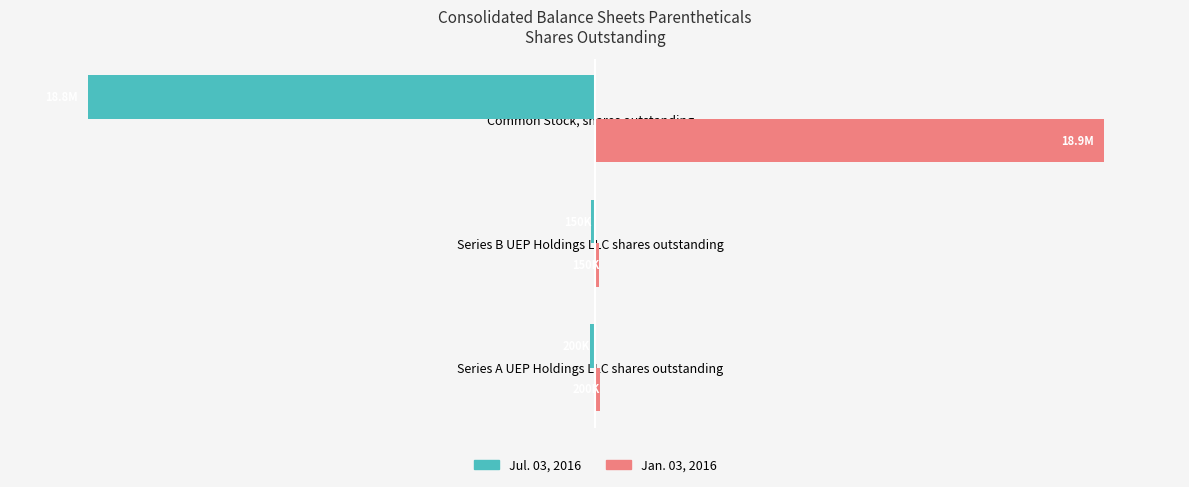

What is the sum of all Jan. 03, 2016 values?

19240909